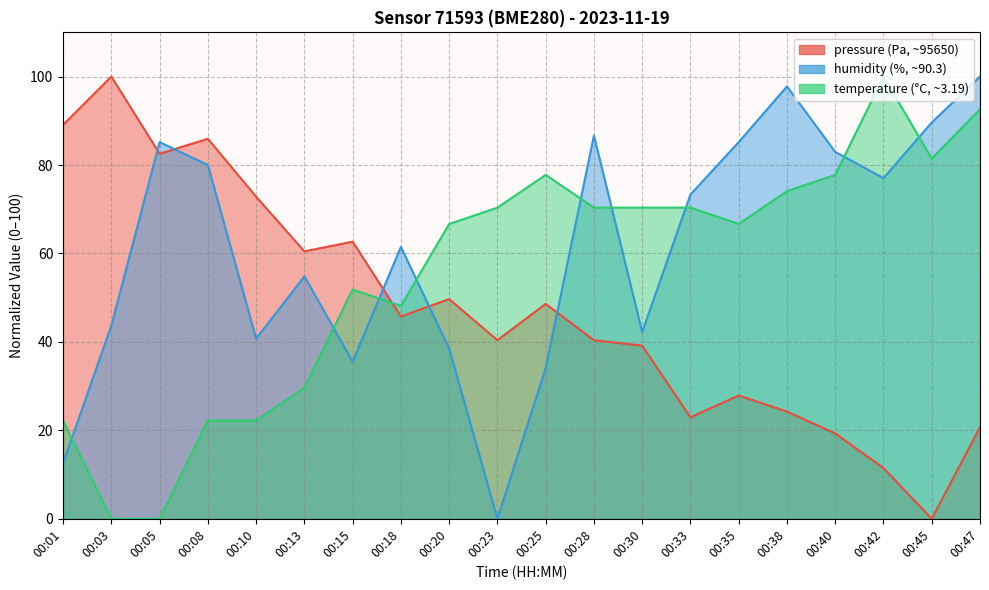

Which series has the widest spread of values?

pressure